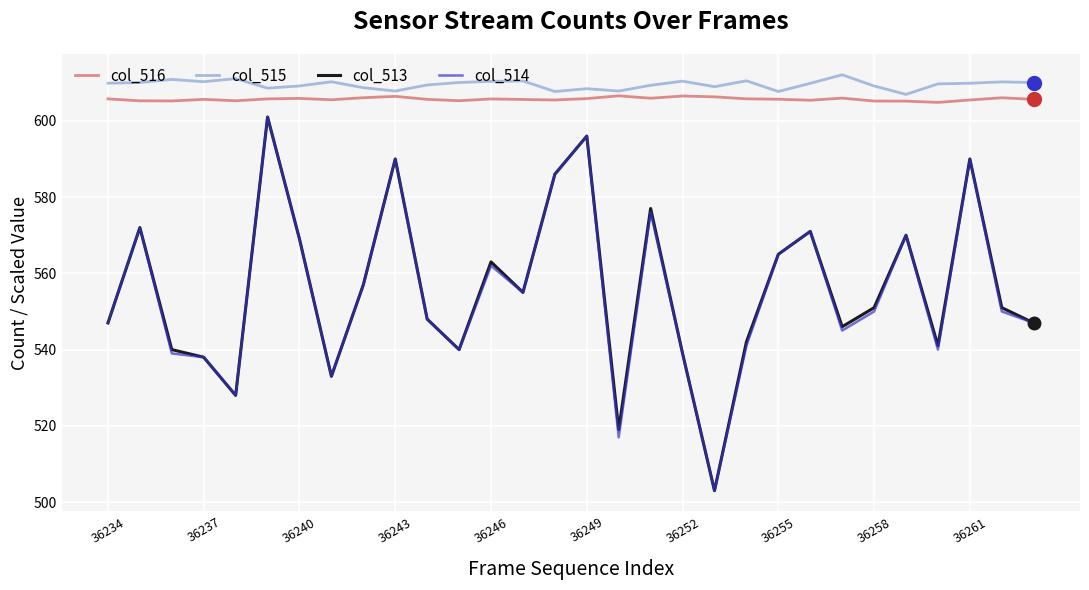

True or false: col_514 and col_515 intersect in this chart.

False